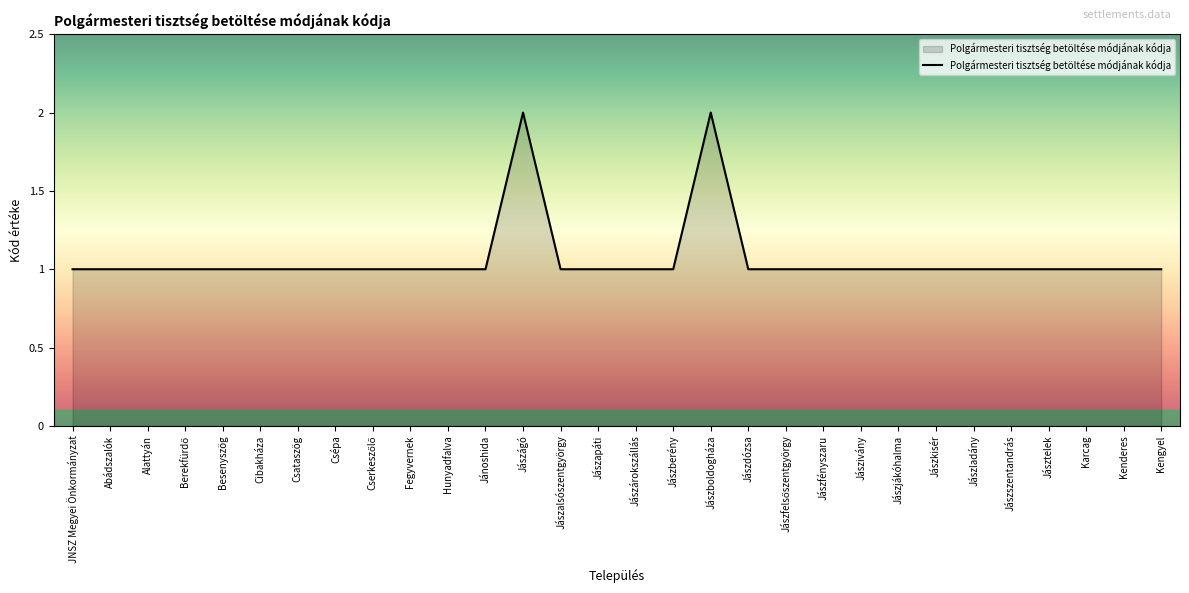

True or false: the data shows 2 at Jászágó.

True